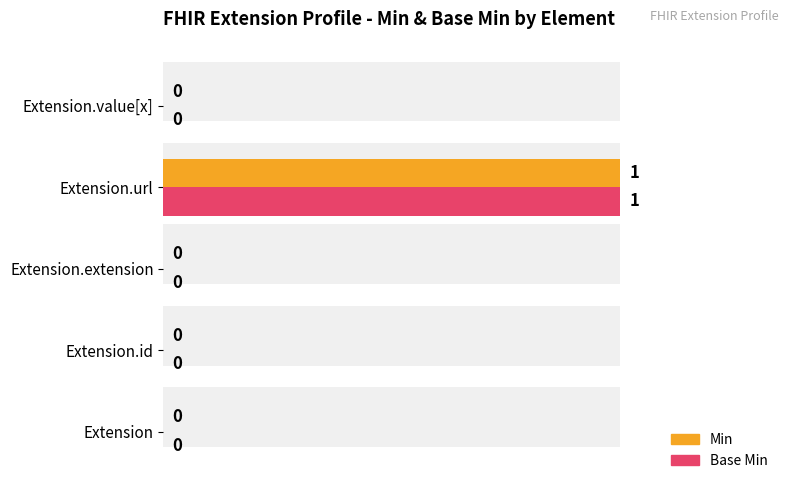

How many data points in Base Min are above 0?

1